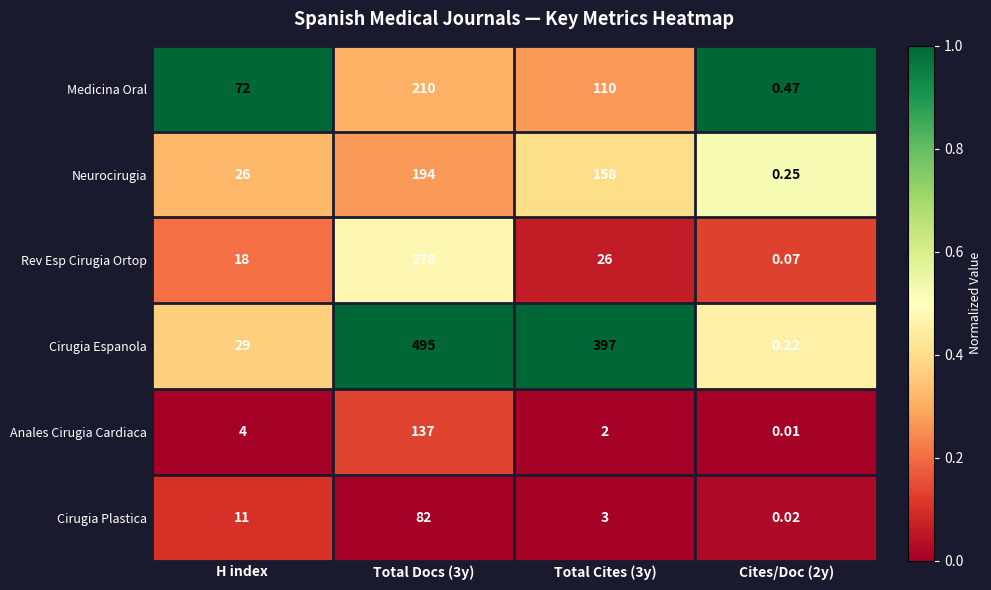

Which series has the largest total across all categories?

Cirugia Espanola